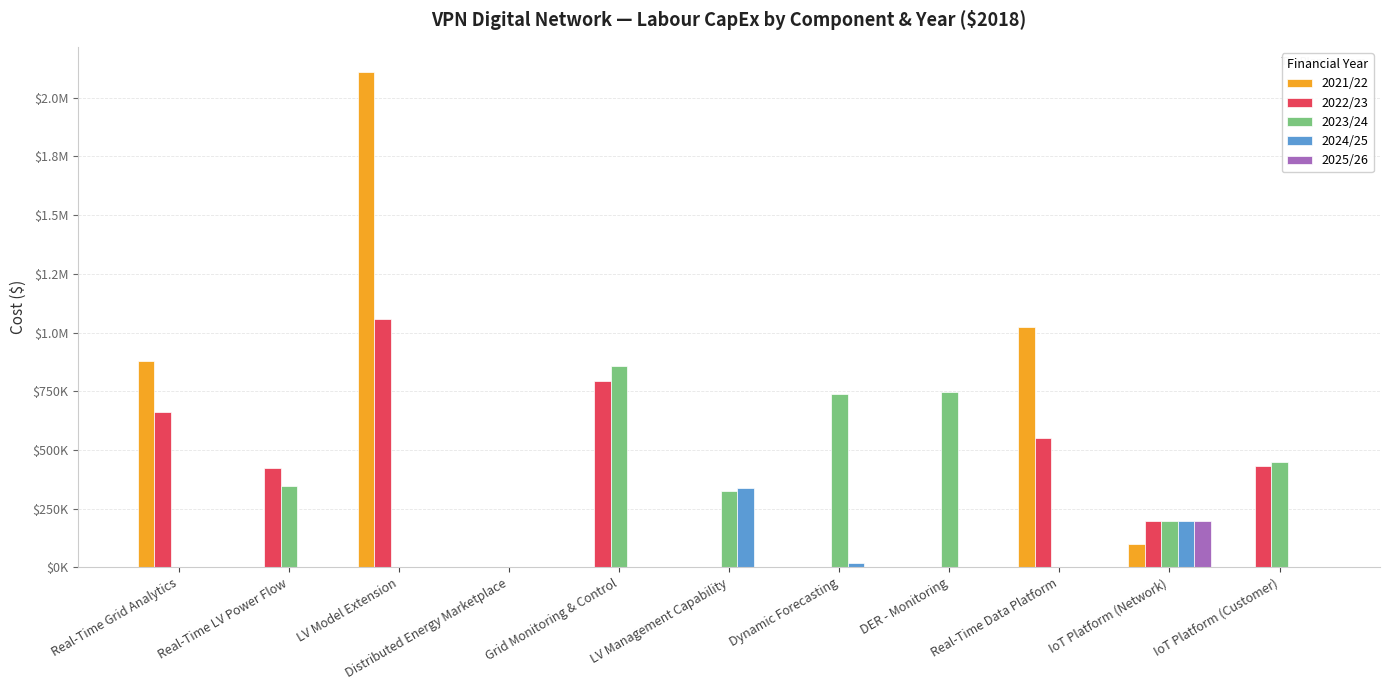

Does the chart contain stacked bars?

No